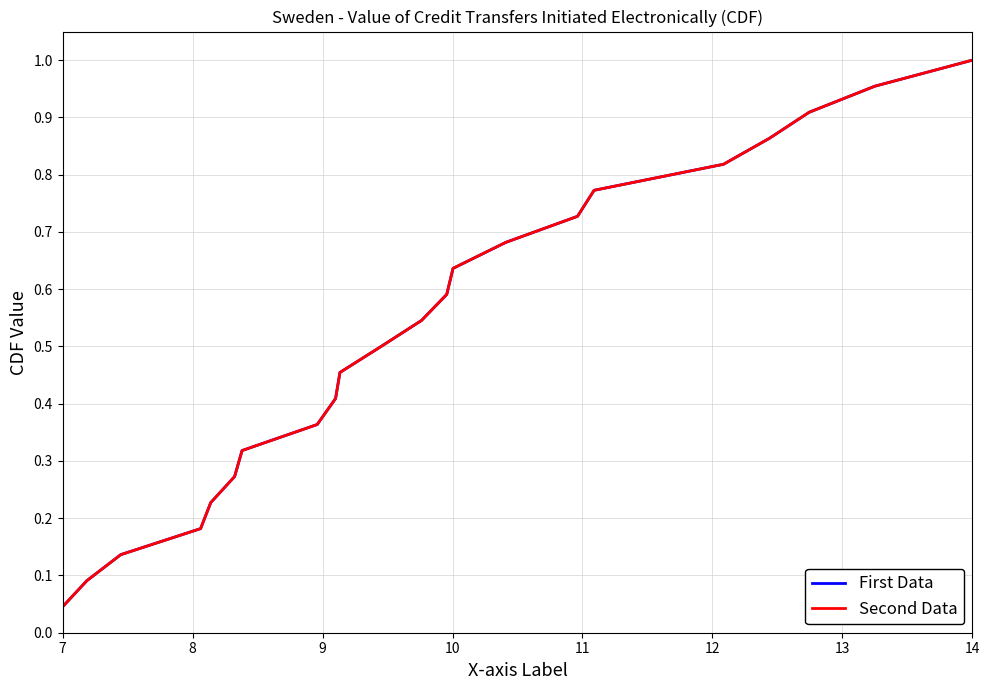

List the series in order of their peak value, highest first.

First Data, Second Data